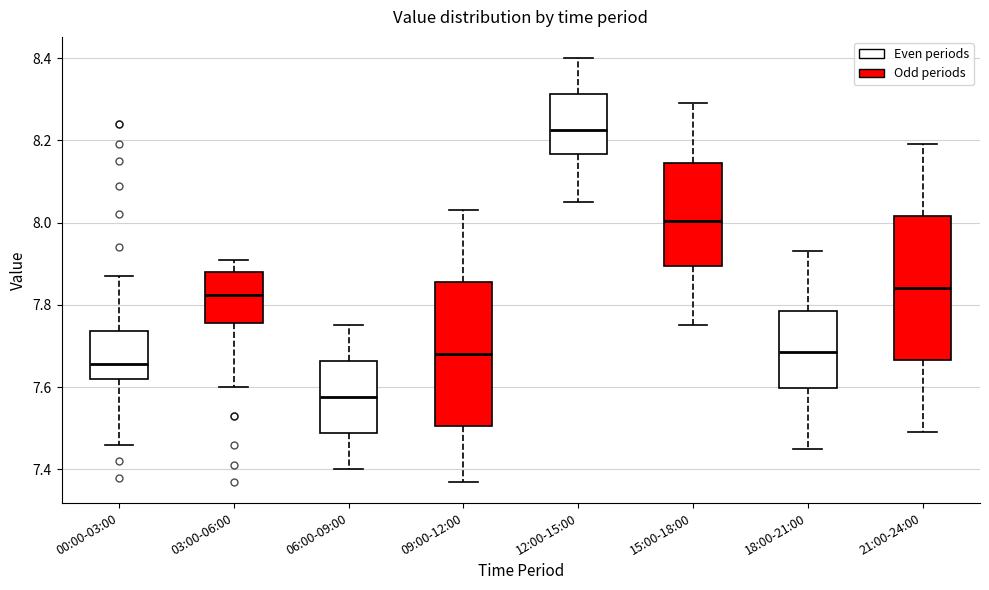

Reading left to right, read every box against the y-axis: the position of its median line, the range the box covers, and the ends of its whiskers. The values are not printed on the chart, so give them approximately, as read against the axis.

00:00-03:00: median 7.66, box 7.62 to 7.74, whiskers 7.46 to 7.88
03:00-06:00: median 7.82, box 7.76 to 7.88, whiskers 7.60 to 7.92
06:00-09:00: median 7.58, box 7.48 to 7.66, whiskers 7.40 to 7.76
09:00-12:00: median 7.68, box 7.50 to 7.86, whiskers 7.38 to 8.04
12:00-15:00: median 8.22, box 8.16 to 8.32, whiskers 8.06 to 8.40
15:00-18:00: median 8.00, box 7.90 to 8.14, whiskers 7.76 to 8.30
18:00-21:00: median 7.68, box 7.60 to 7.78, whiskers 7.46 to 7.94
21:00-24:00: median 7.84, box 7.66 to 8.02, whiskers 7.50 to 8.20